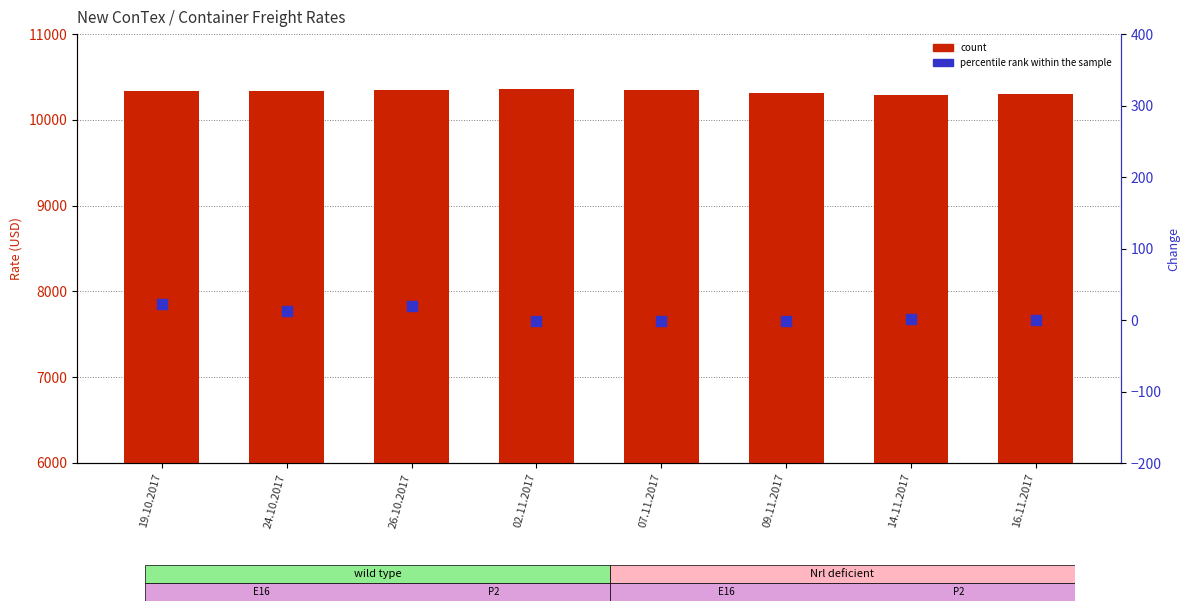

Which series has the largest total across all categories?

count